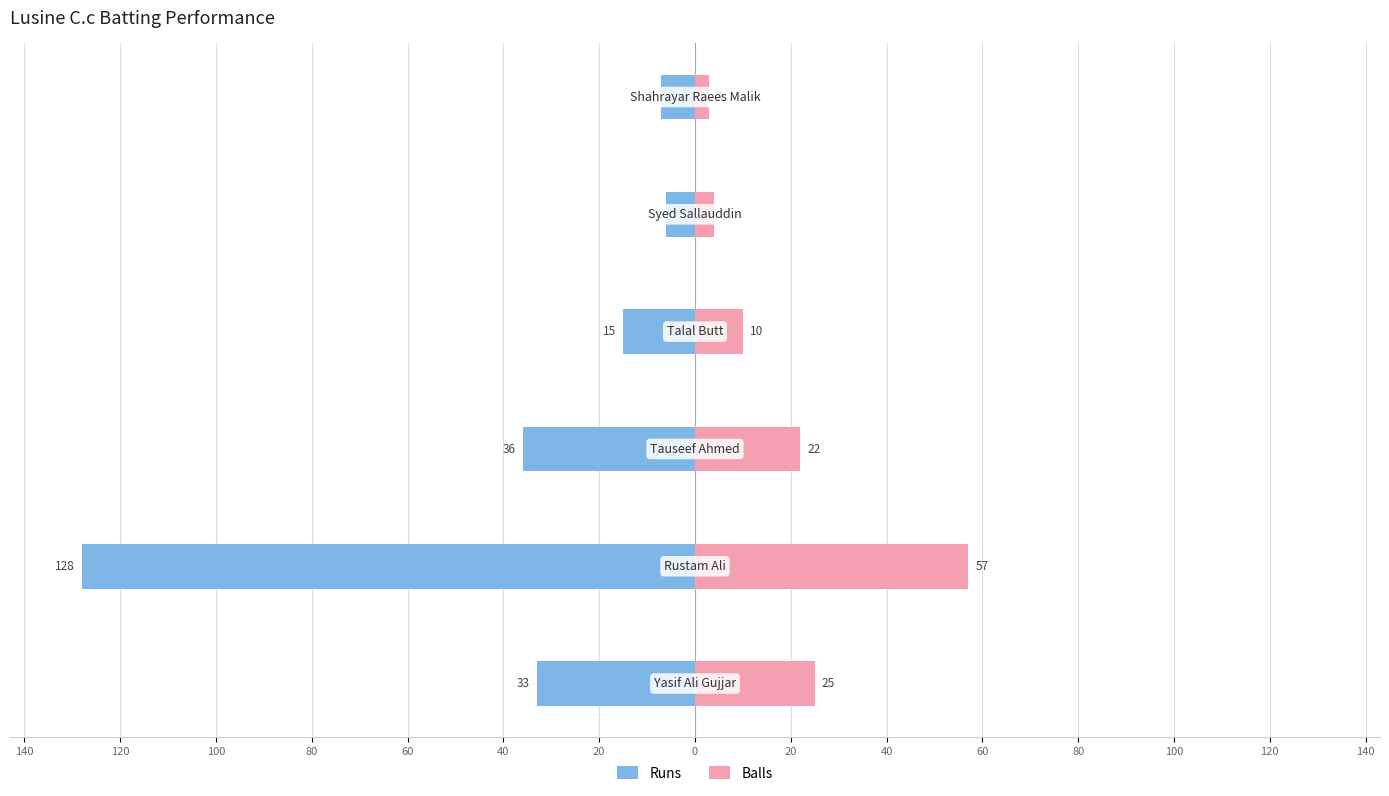

Rank the series at 120 from highest to lowest value.

Balls, Runs